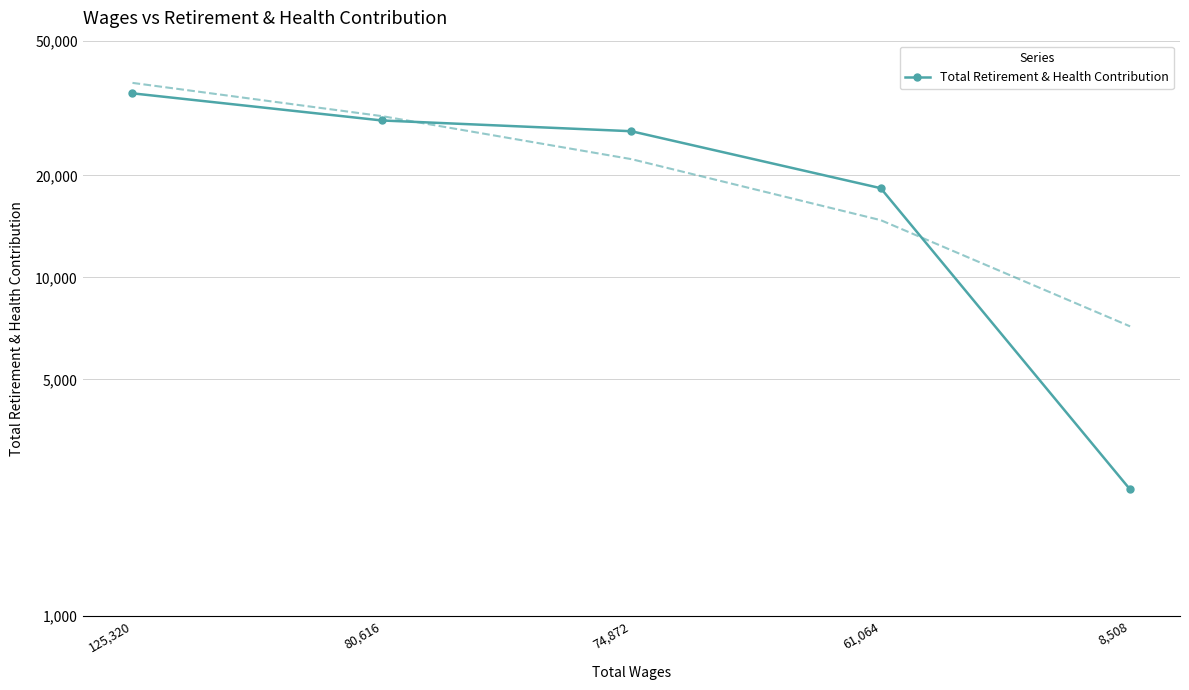

Which has a higher value, 80,616 or 125,320?

125,320